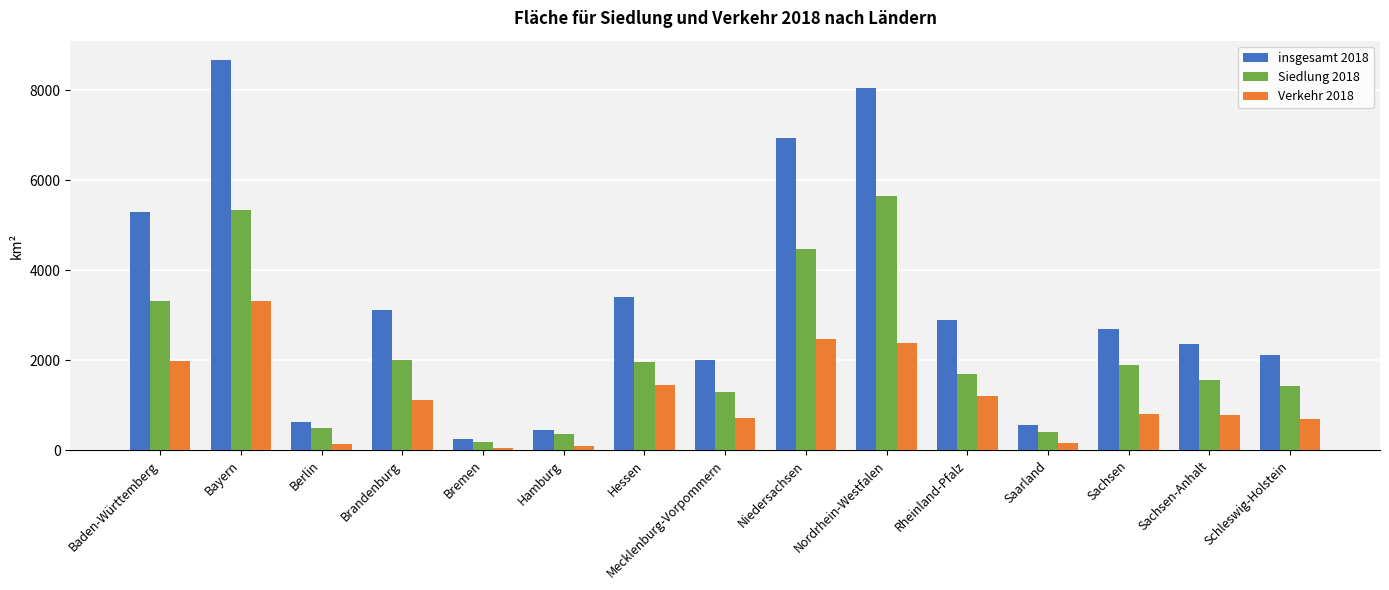

Rank the series at Schleswig-Holstein from highest to lowest value.

insgesamt 2018, Siedlung 2018, Verkehr 2018